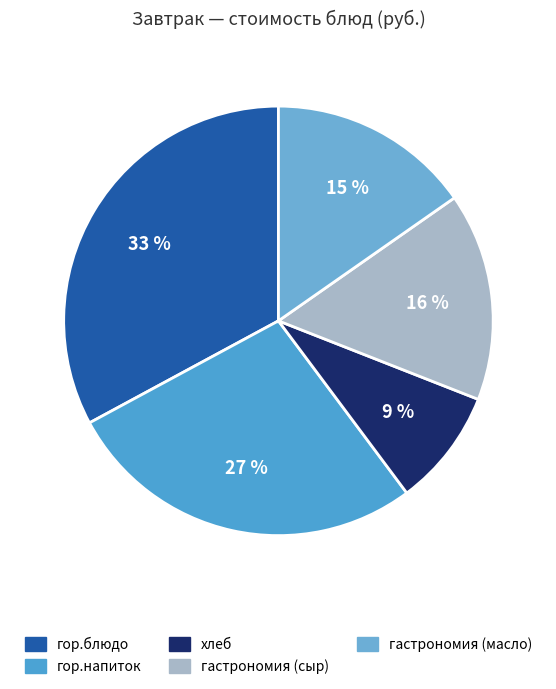

What percentage is the гастрономия (сыр) slice, to the nearest percent?

16%